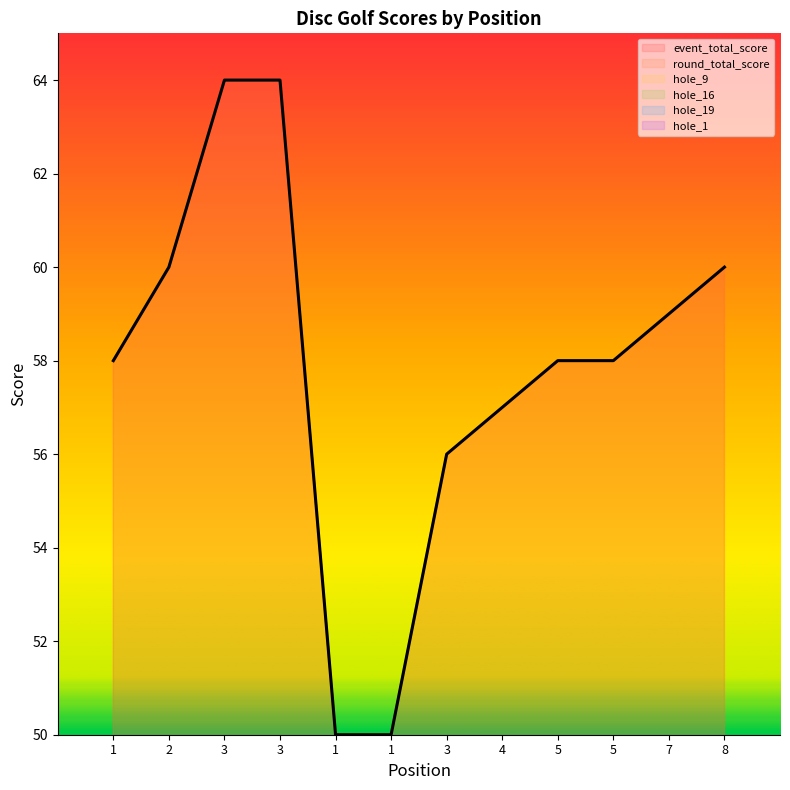

Which series has the largest total across all categories?

event_total_score